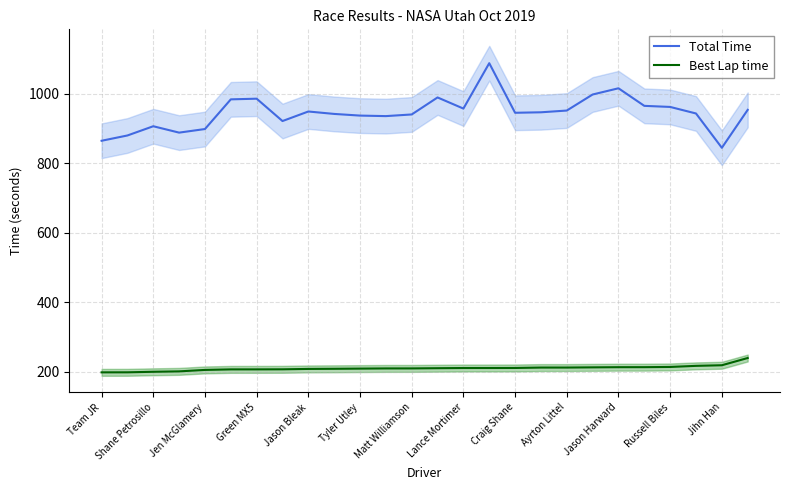

True or false: Best Lap time and Total Time cross at least once.

False